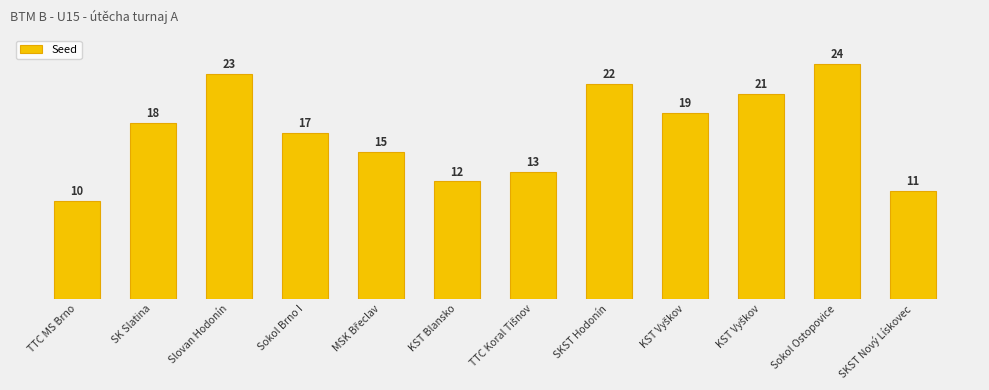

Which label corresponds to the smallest value in the chart?

TTC MS Brno